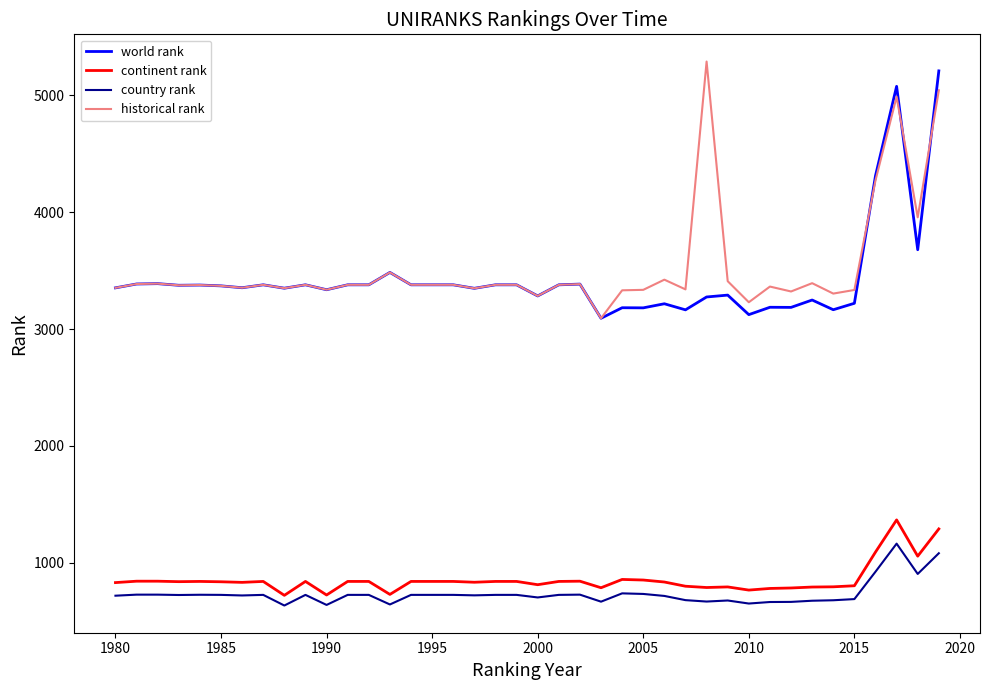

What is the greatest value displayed?

5287